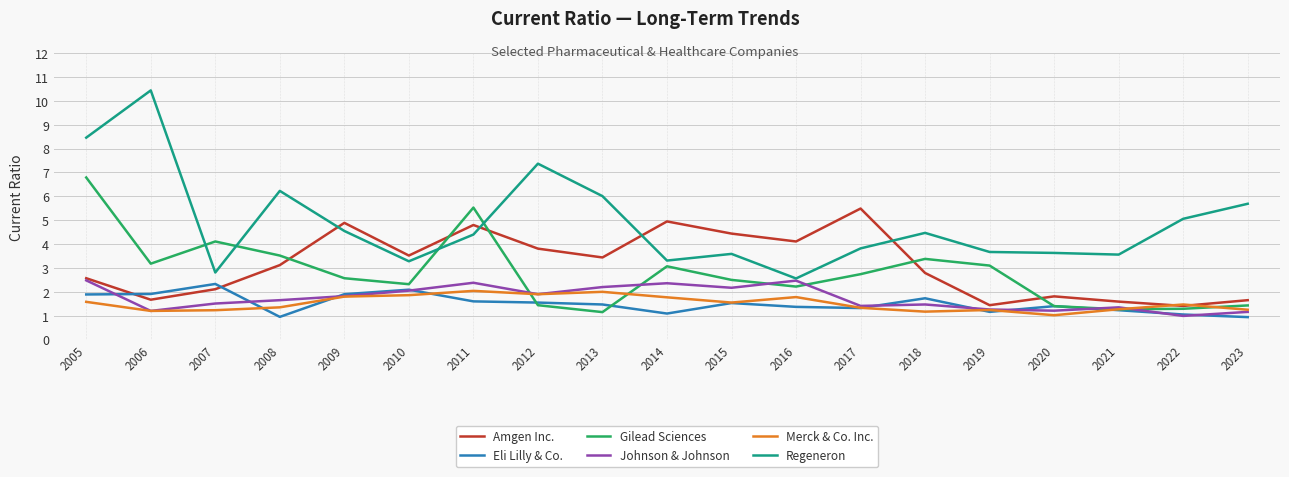

What is the minimum value shown in the chart?

0.9